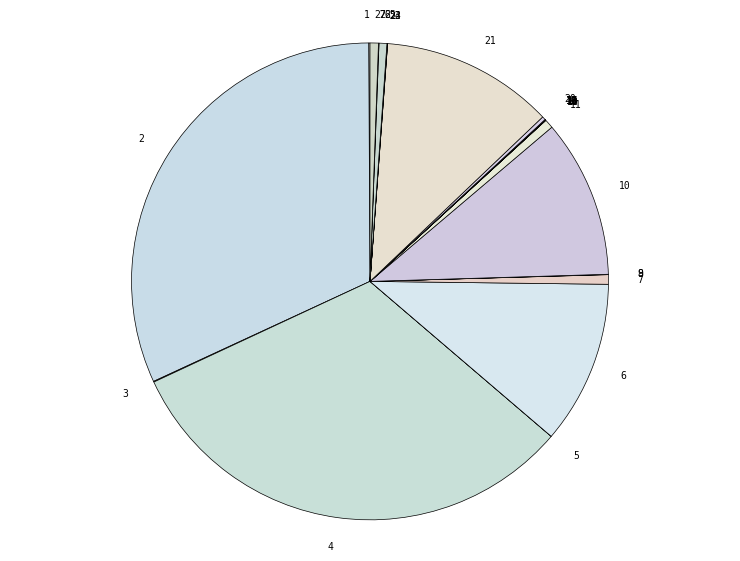

Is there any slice that represents more than half of the pie?

No